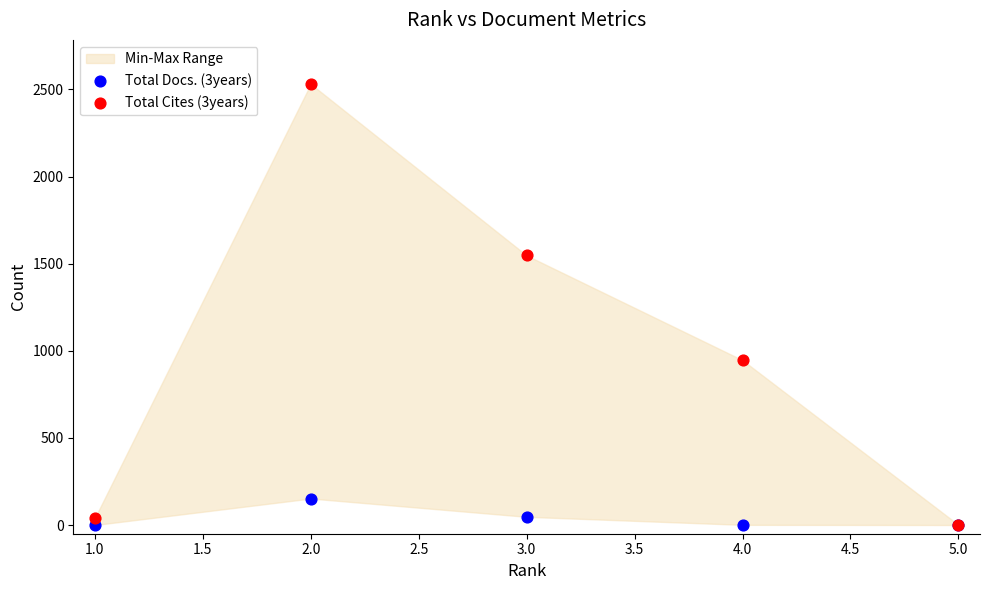

Across all series, what Y value is closest to 1265?

1547